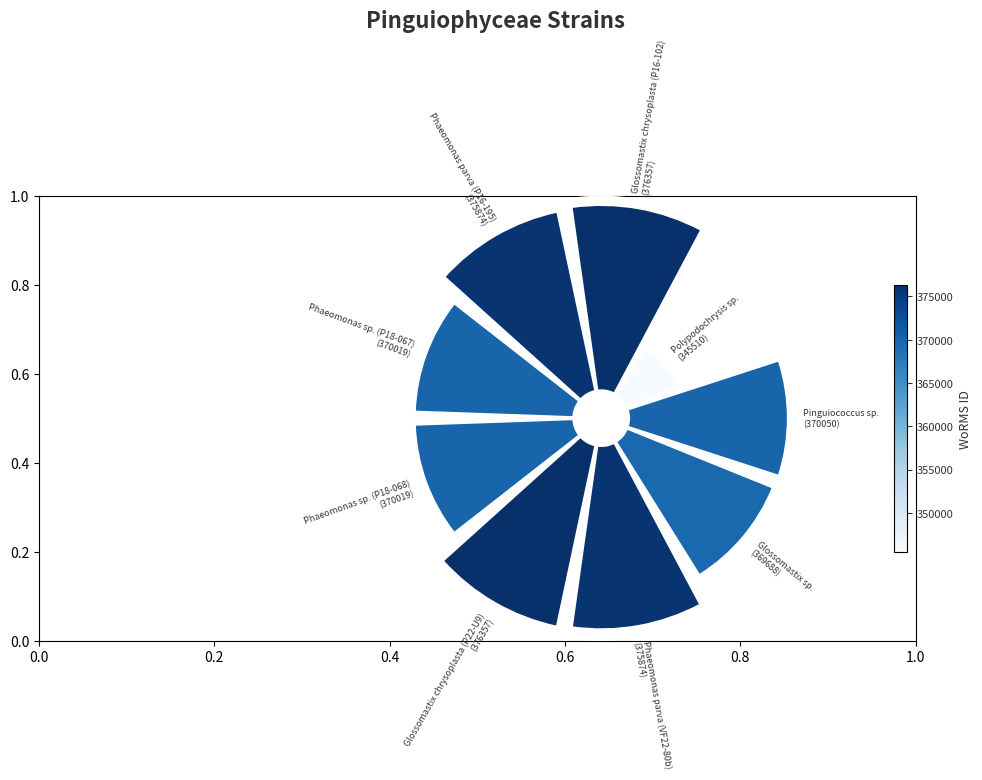

To the nearest percent, what is the difference between the largest and smallest slice percentages?

9%